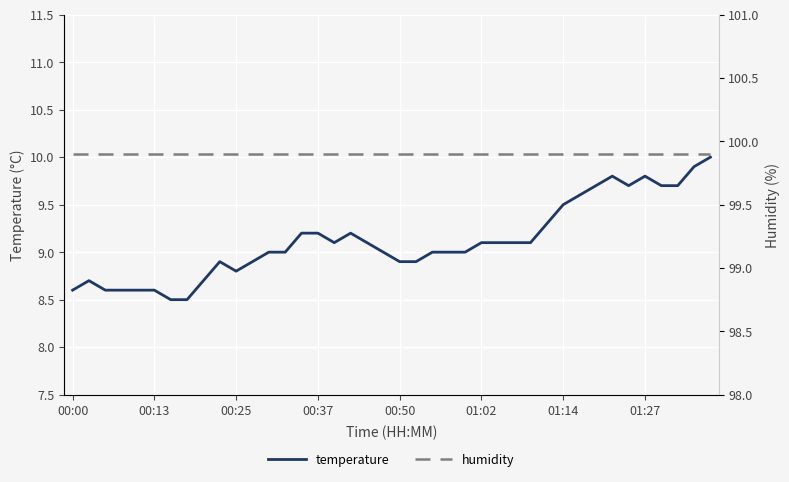

True or false: humidity and temperature cross at least once.

False